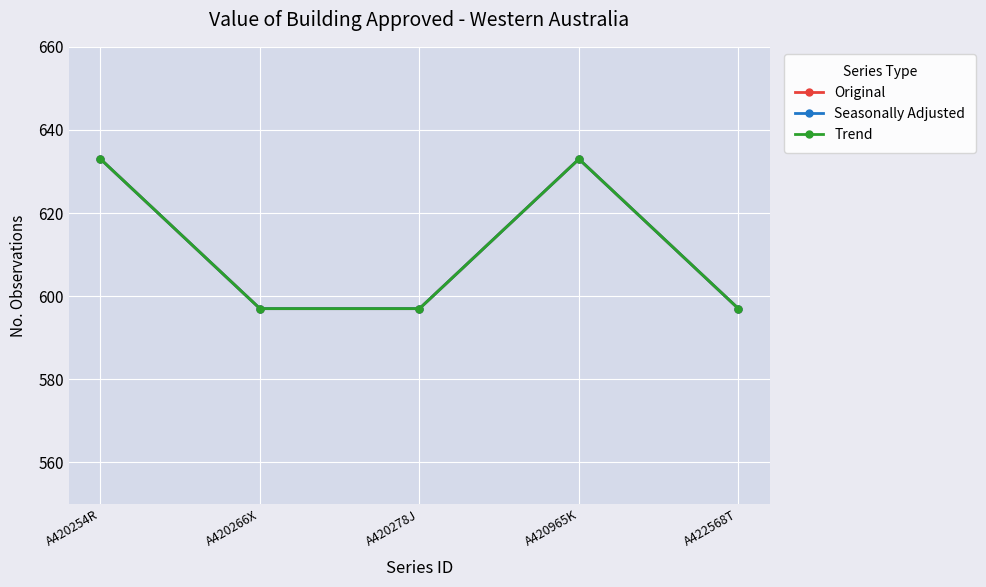

What is the lowest value of the Seasonally Adjusted series?

597